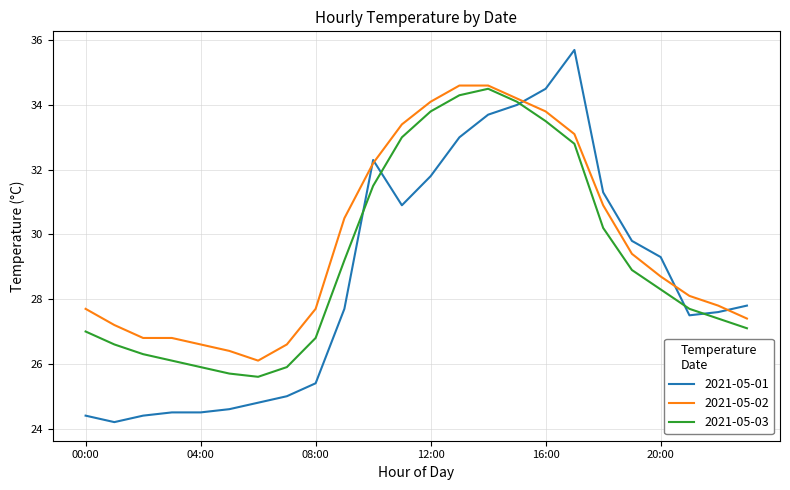

Which series has the largest range (max minus min)?

2021-05-01